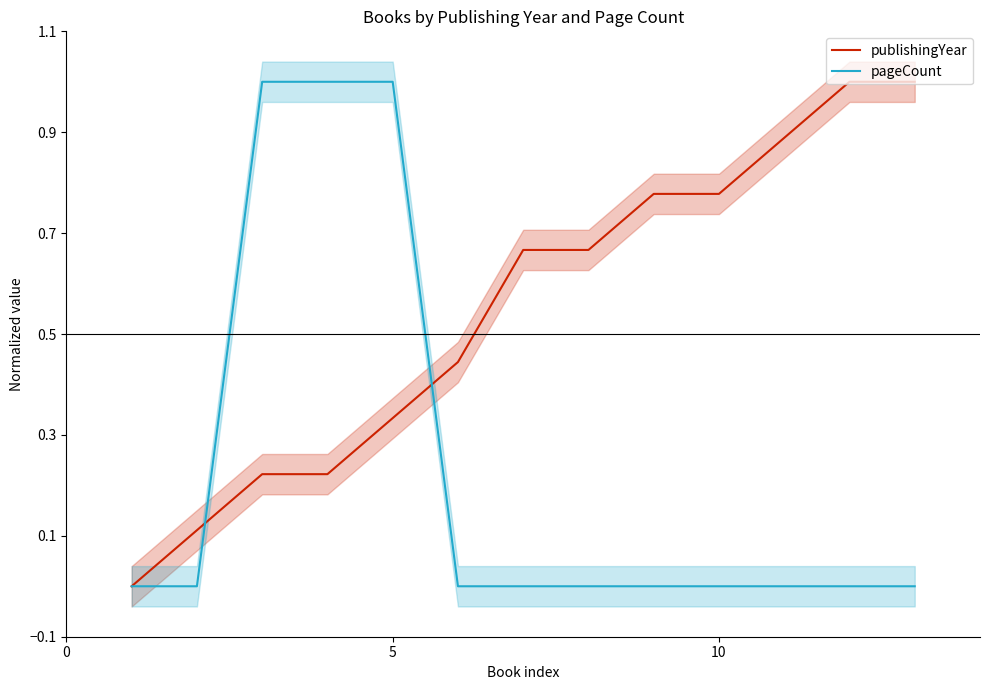

Which series has the largest total across all categories?

publishingYear